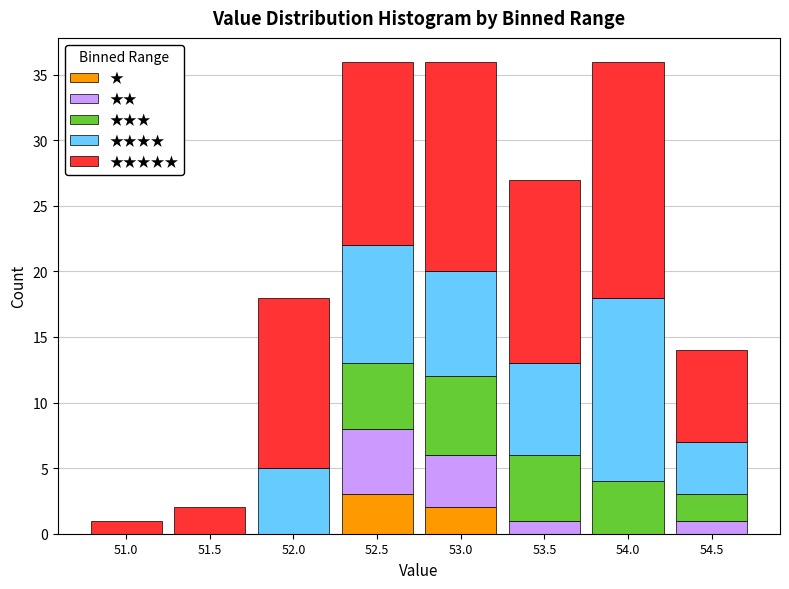

What is the total value across all series at 52.5?

36